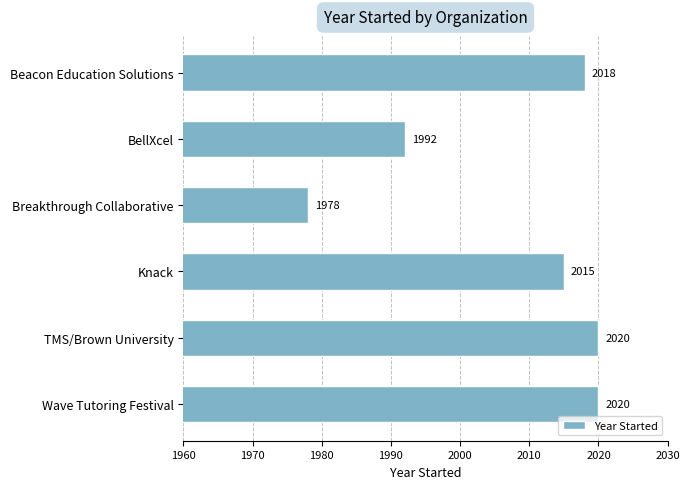

Which category has the lowest value across all series?

Breakthrough Collaborative